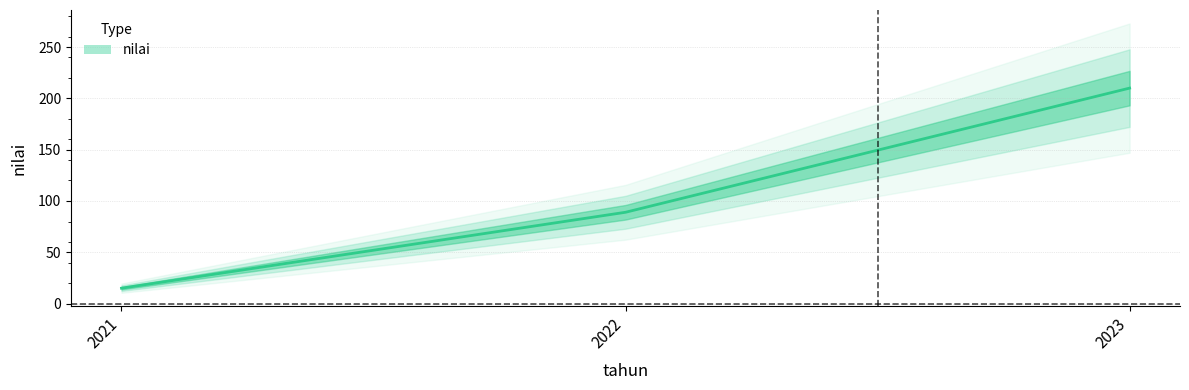

Is it true that the value at 2021 is 21?

False